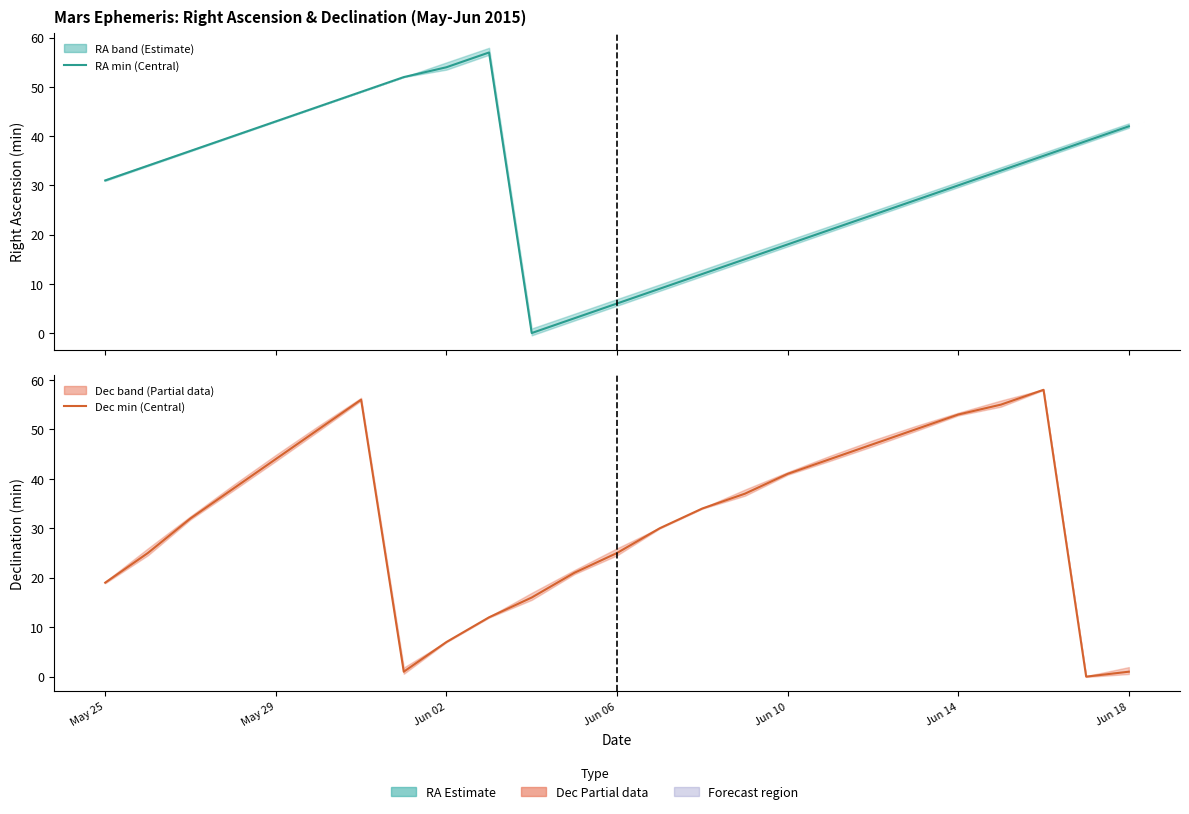

What is the spread (max minus min) of values at 9?

45